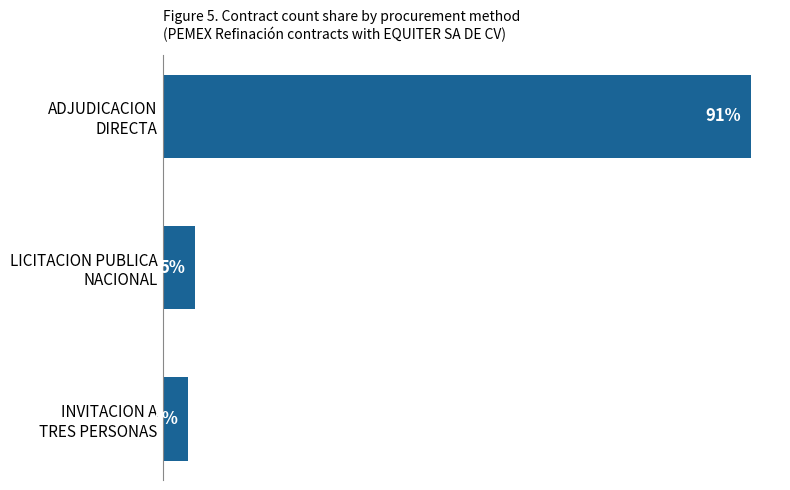

Which category has the highest value across all series?

ADJUDICACION
DIRECTA